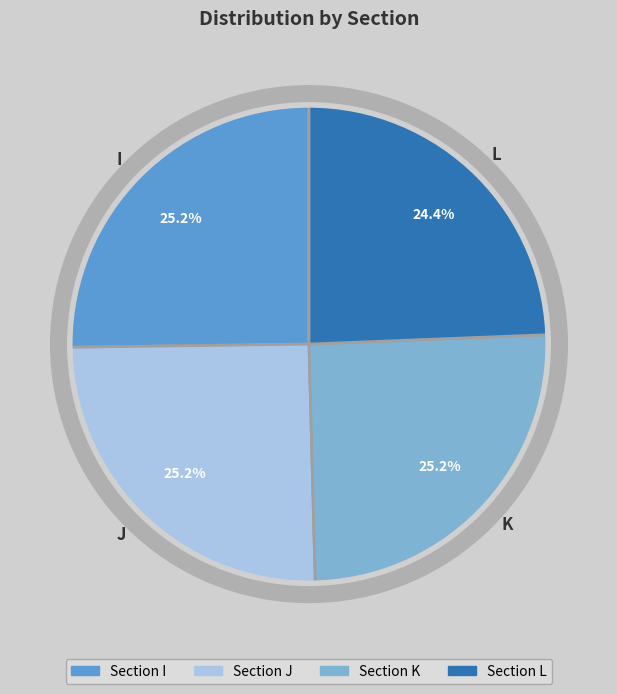

To the nearest percent, what is the combined percentage of K and J?

50%